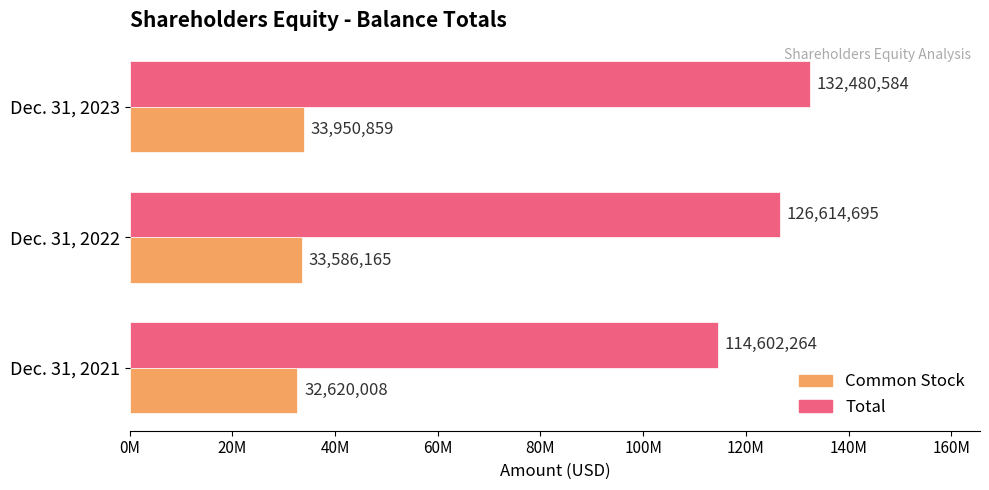

What are all the series names shown in the legend?

Common Stock, Total